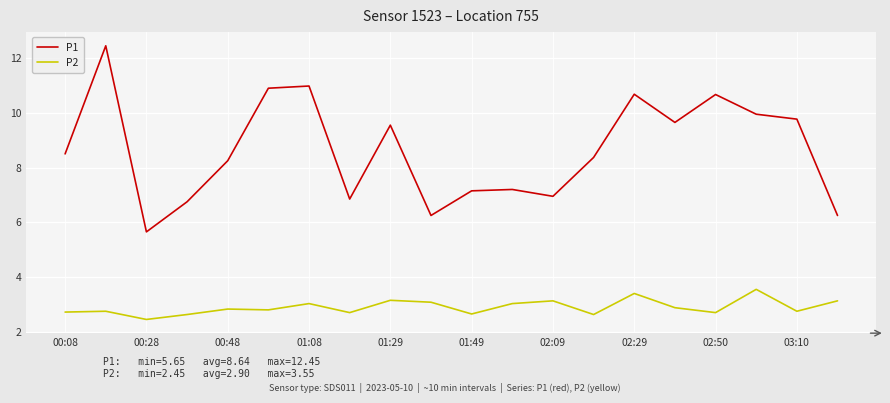

True or false: P2 and P1 intersect in this chart.

False